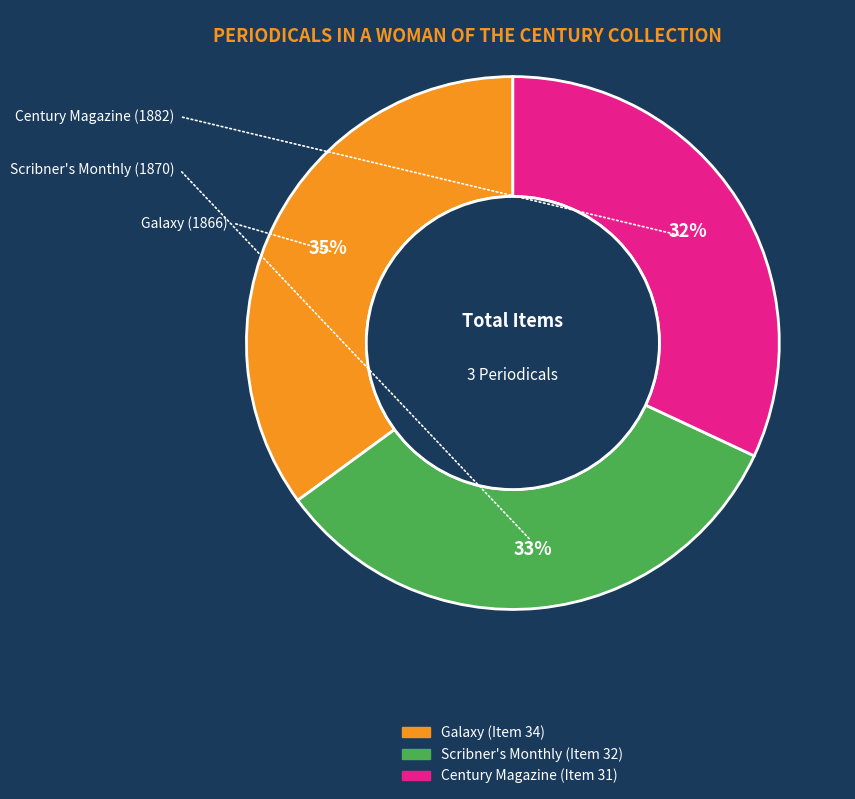

Which slice is the smallest?

Century Magazine